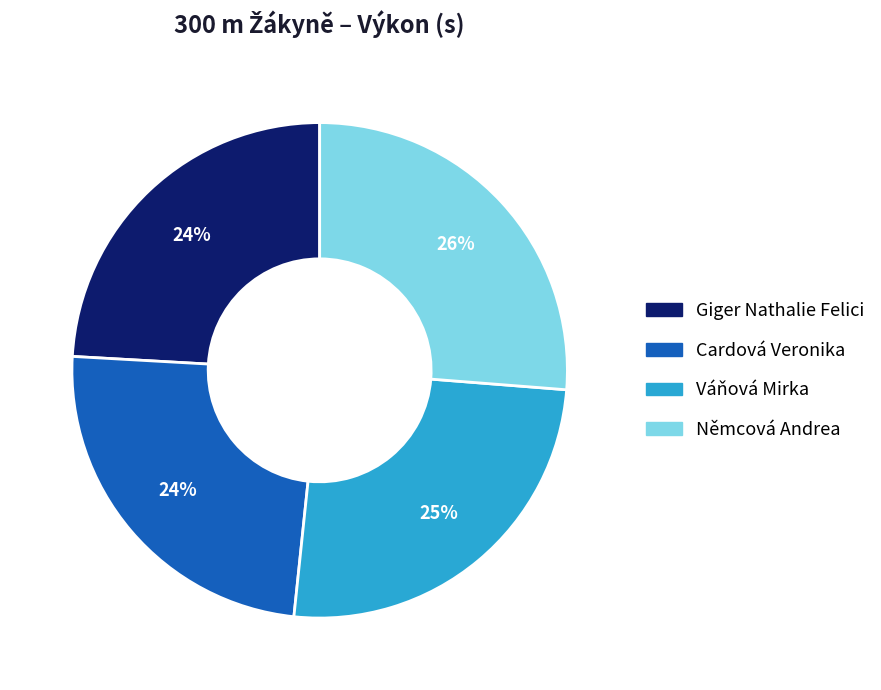

To the nearest percent, what portion does Váňová Mirka represent?

25%